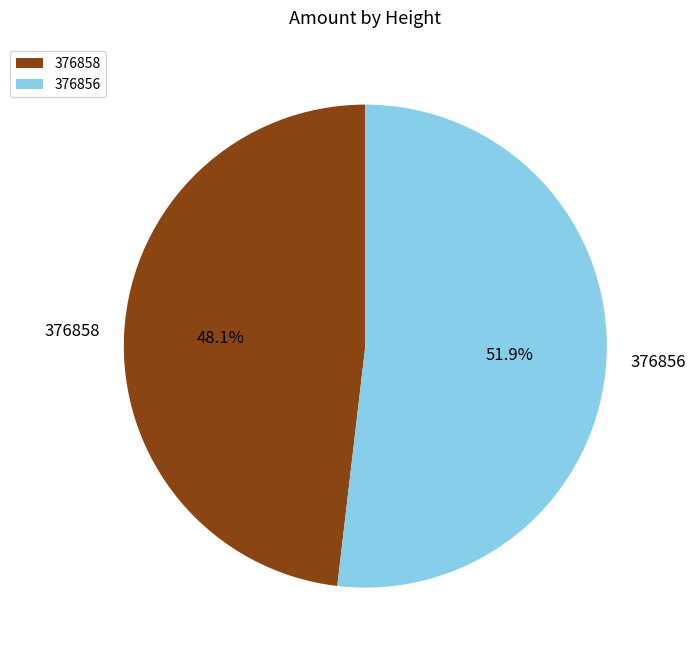

What percentage is the 376856 slice, to the nearest percent?

52%